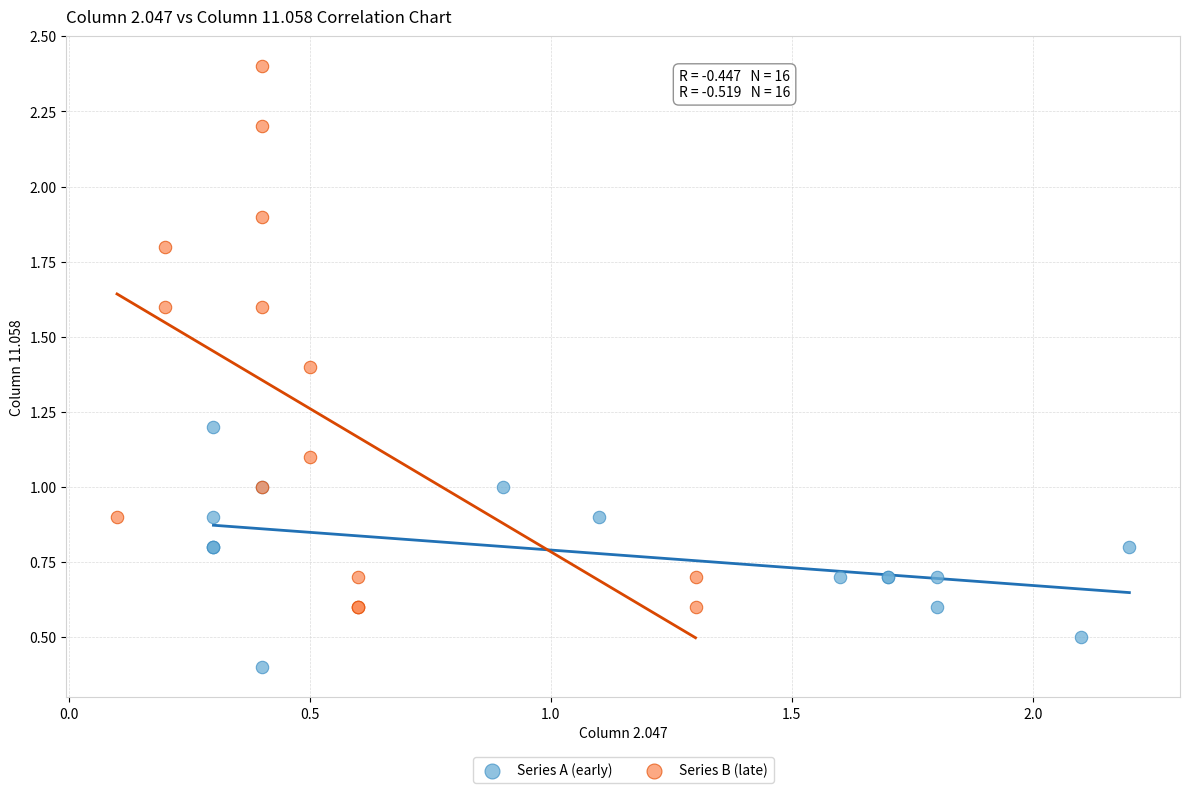

Which series has the largest Y range (max minus min)?

Series B (late)